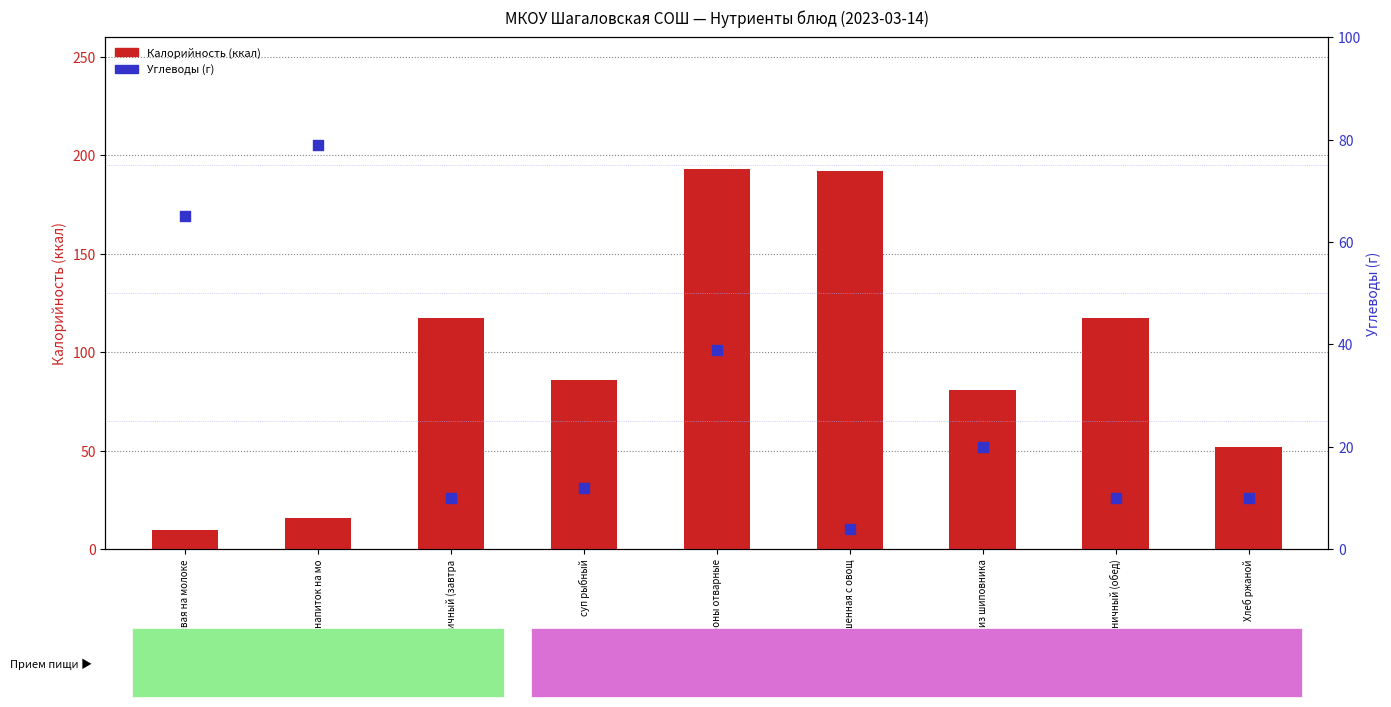

What are all the series names shown in the legend?

Калорийность, Углеводы